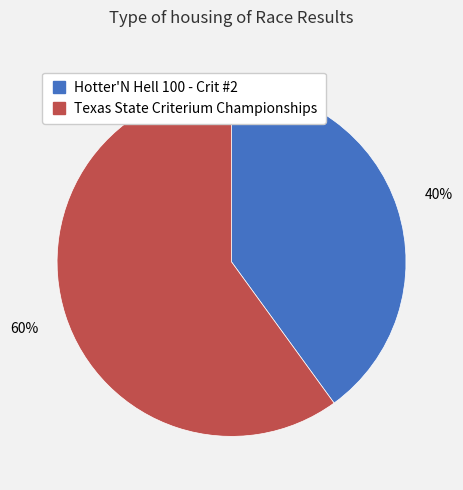

Which slice represents more than half of the pie?

Texas State Criterium Championships